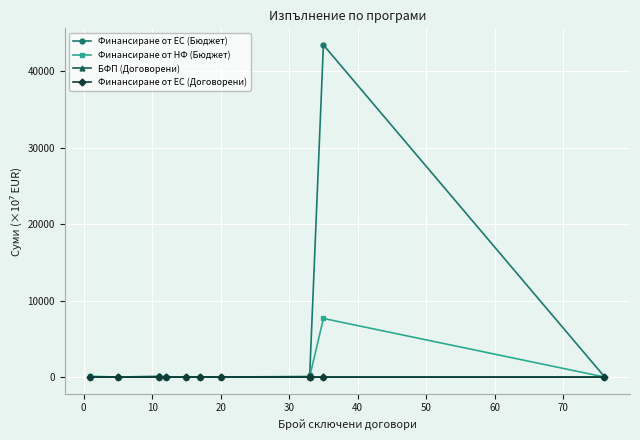

Which series ends up on top after the final intersection of Финансиране от ЕС (Бюджет) and Финансиране от ЕС (Договорени)?

Финансиране от ЕС (Бюджет)